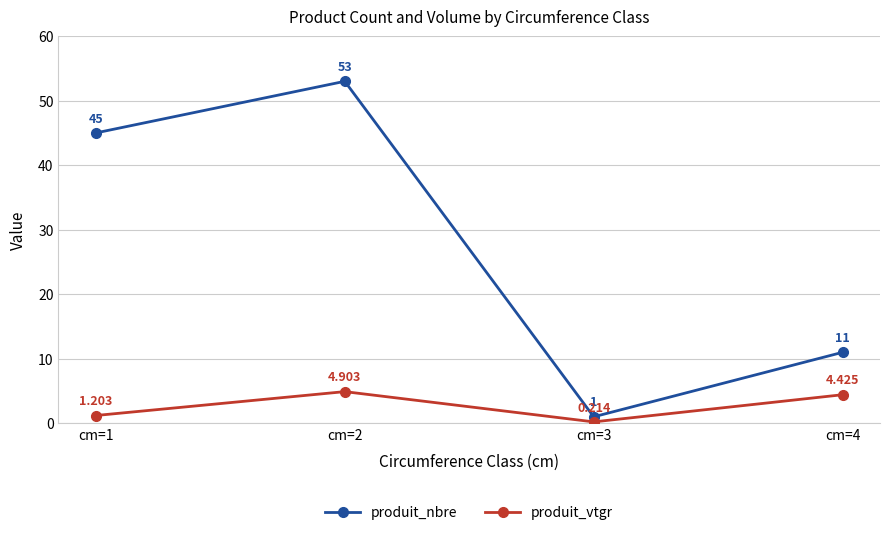

Which series has the largest total across all categories?

produit_nbre